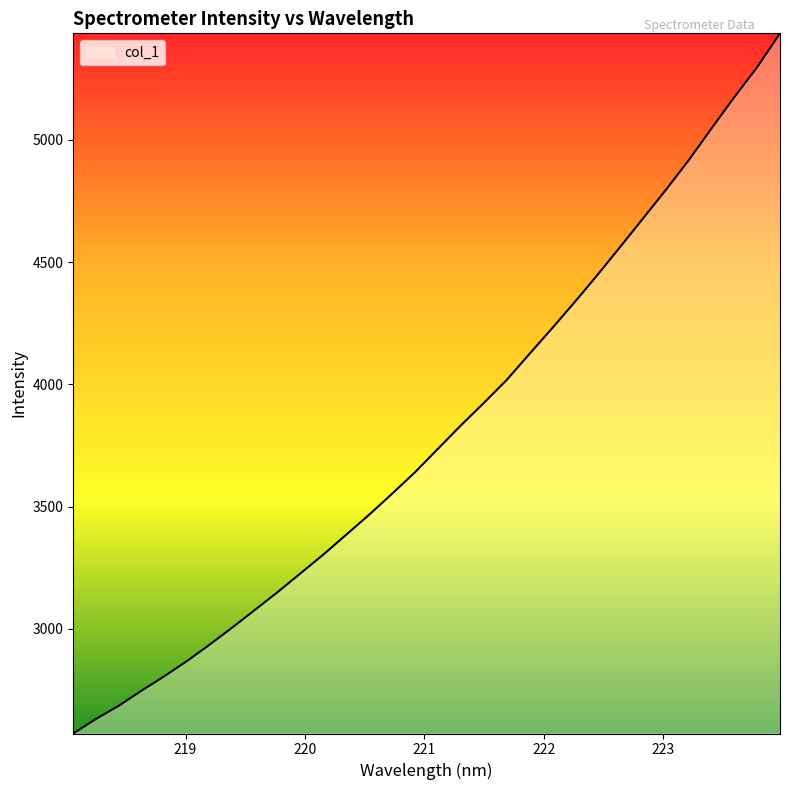

Count the number of values greater than 3737.

16